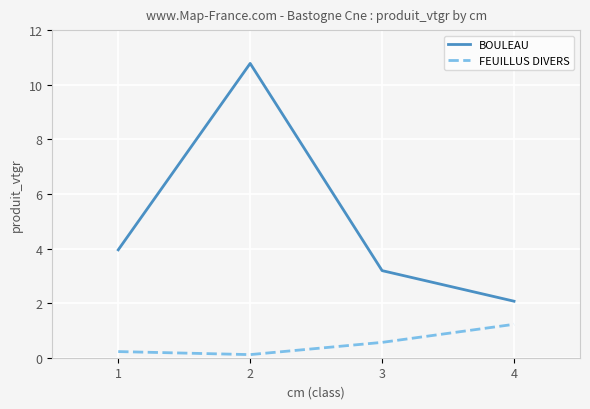

True or false: FEUILLUS DIVERS and BOULEAU intersect in this chart.

False